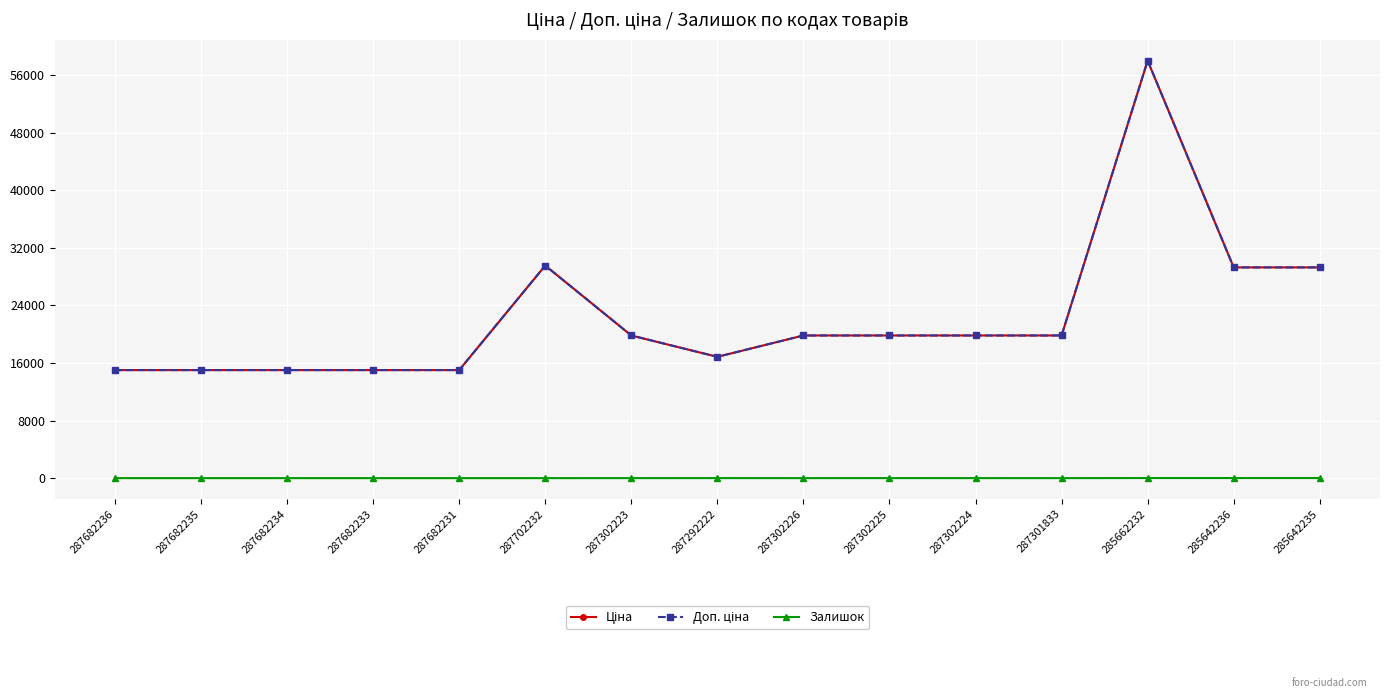

Is this an area chart (filled region under the line)?

No